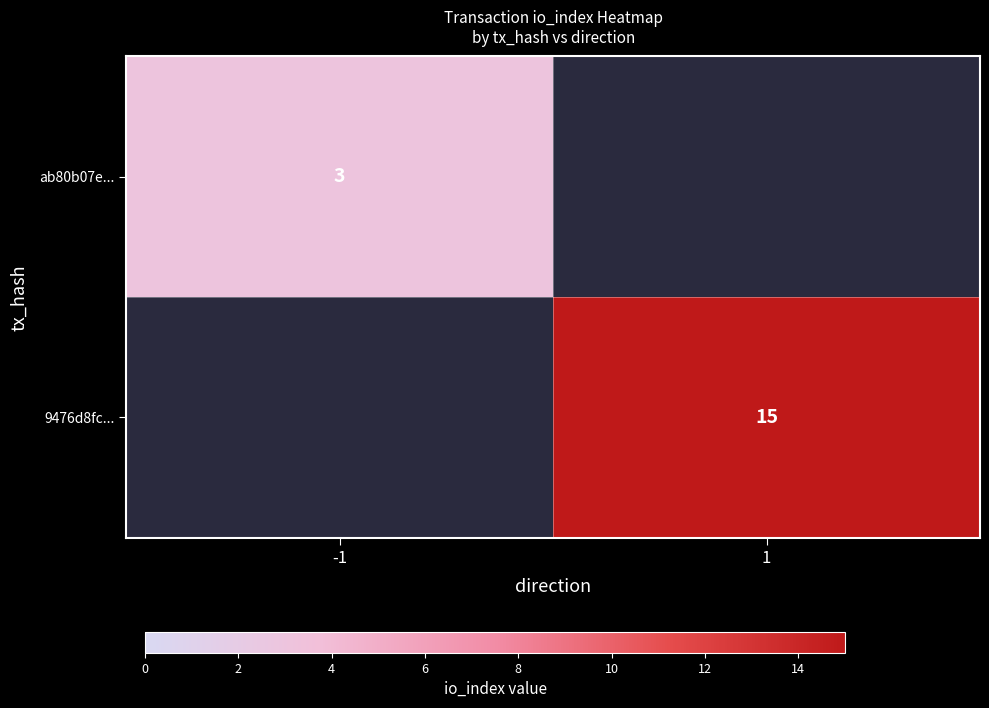

What is the difference between the highest and lowest values at -1?

3